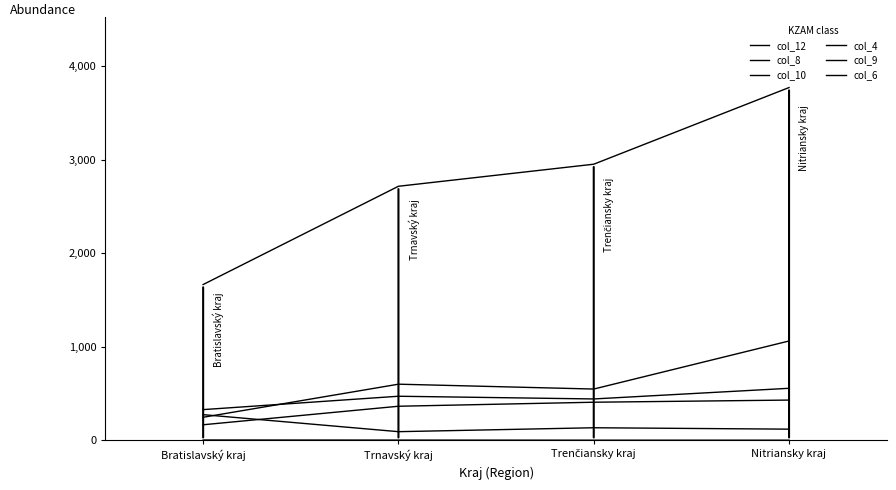

Is the value of col_8 at Bratislavský kraj greater than the value of col_12 at Trenčiansky kraj?

No